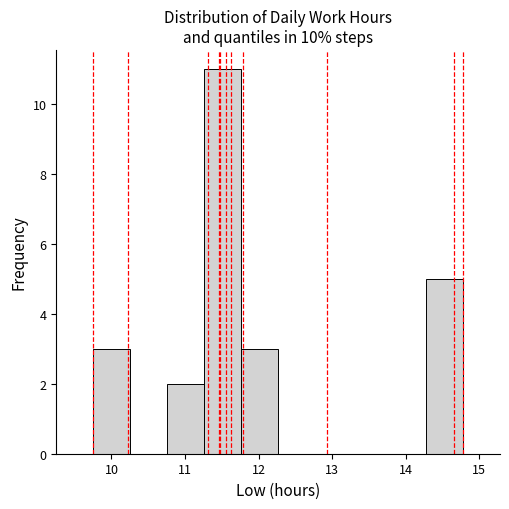

Over which range of the x-axis is the bar tallest?

11.3 to 11.8